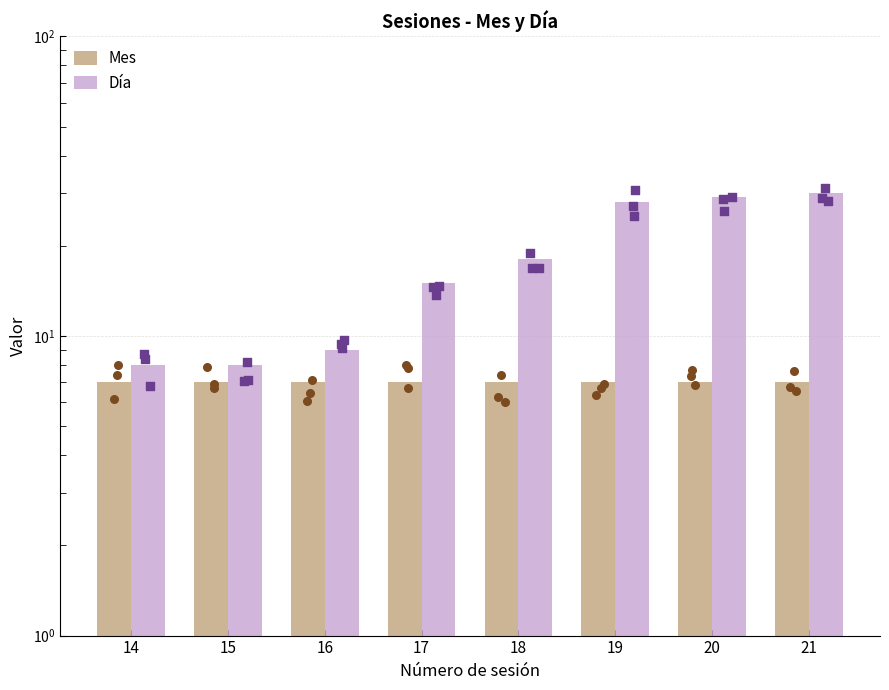

What are all the series names shown in the legend?

Mes, Día